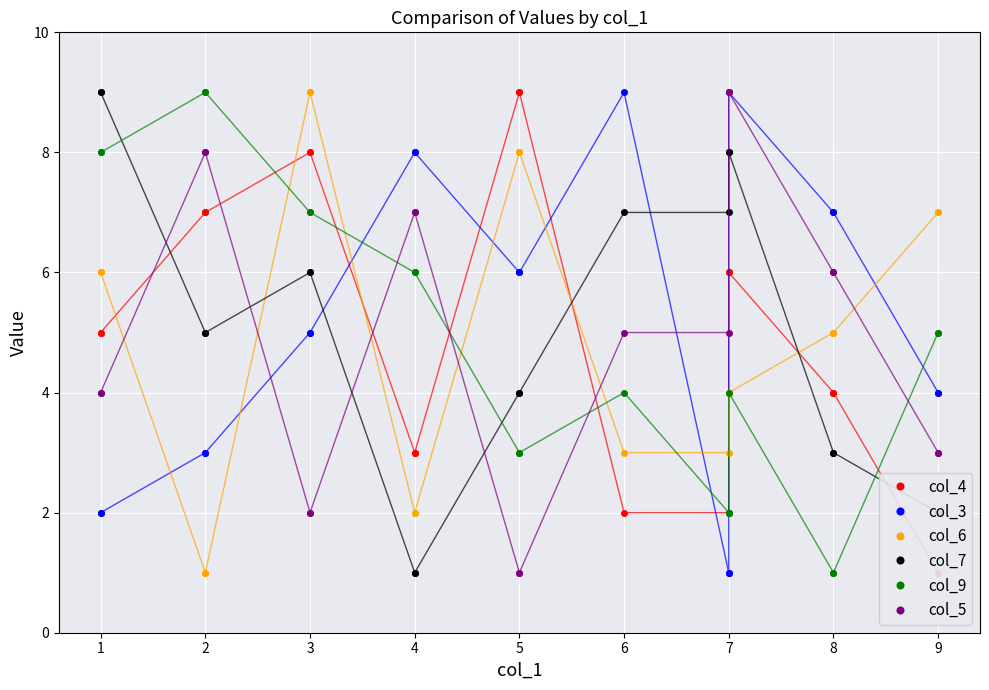

What is the total value across all series at 3?

37